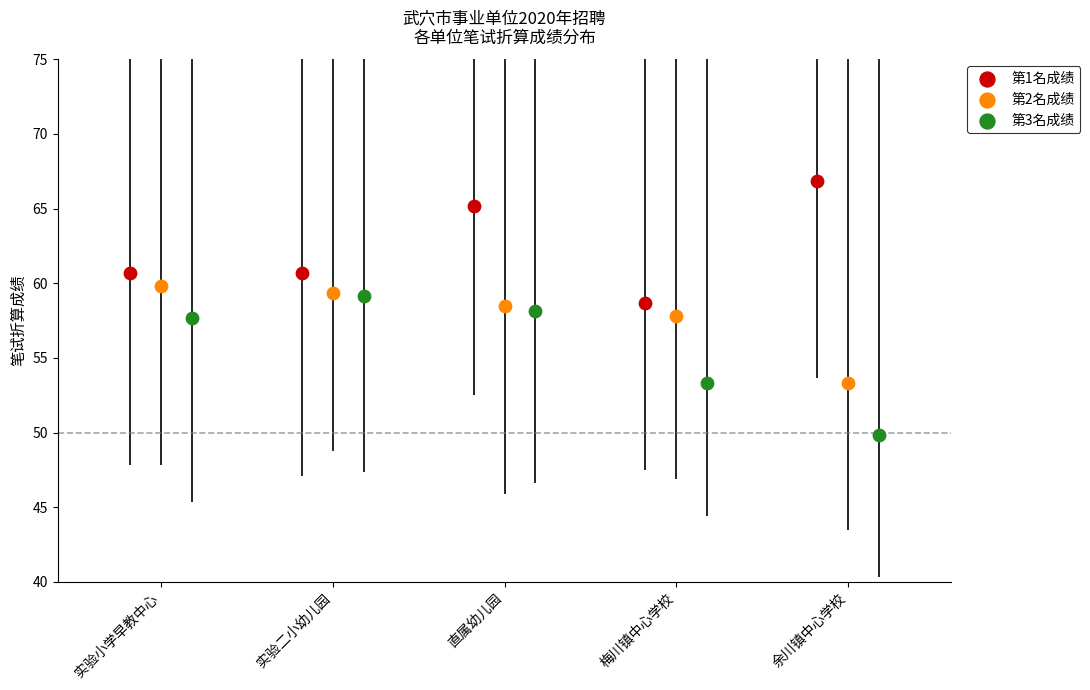

Which series contains the highest Y value?

第1名成绩